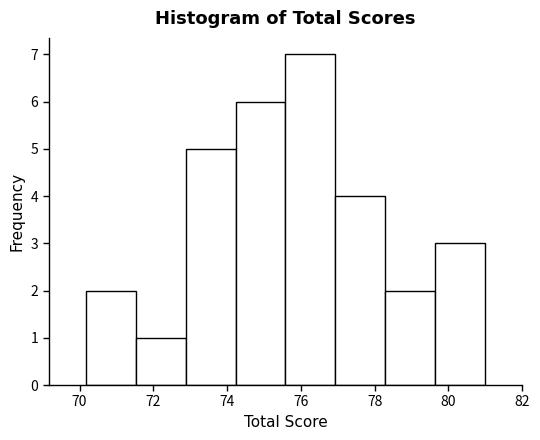

Reading left to right, list every bar in this chart as the range it spans on the x-axis followed by its height. Neither the bar edges nor the heights are printed on the chart, so give them approximately, as read against the axes.

70.2 to 71.6: 2
71.6 to 72.8: 1
72.8 to 74.2: 5
74.2 to 75.6: 6
75.6 to 77.0: 7
77.0 to 78.2: 4
78.2 to 79.6: 2
79.6 to 81.0: 3